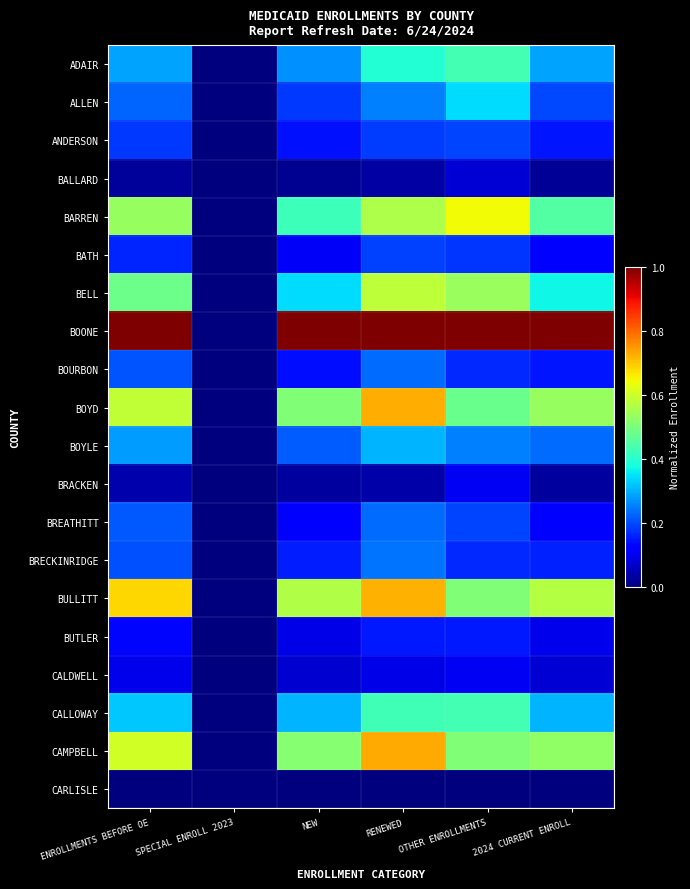

Which has a higher value, NEW or 2024 CURRENT ENROLL?

2024 CURRENT ENROLL